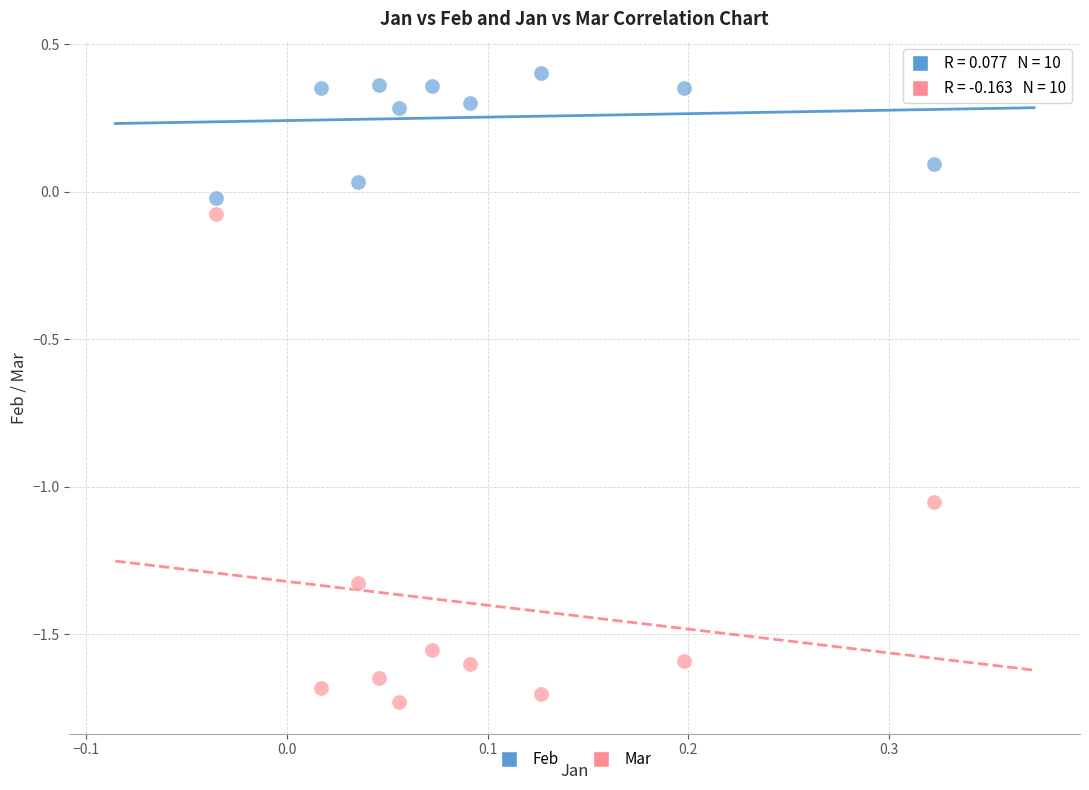

Which series has the widest spread of Y values?

Mar